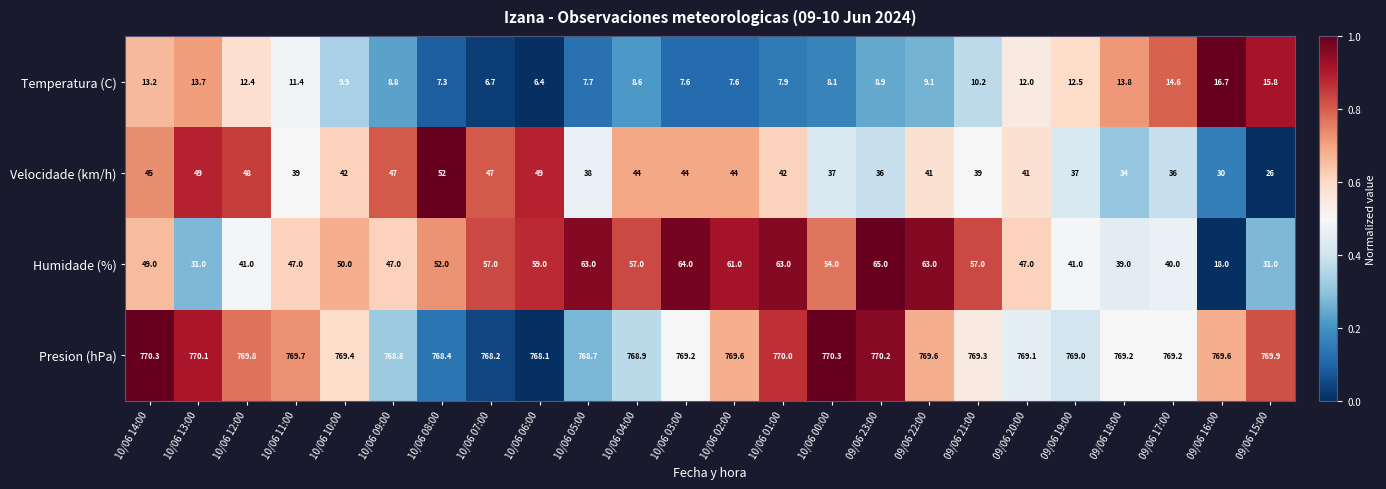

What is the difference between the maximum and minimum values in the Temperatura (C) series?

10.3